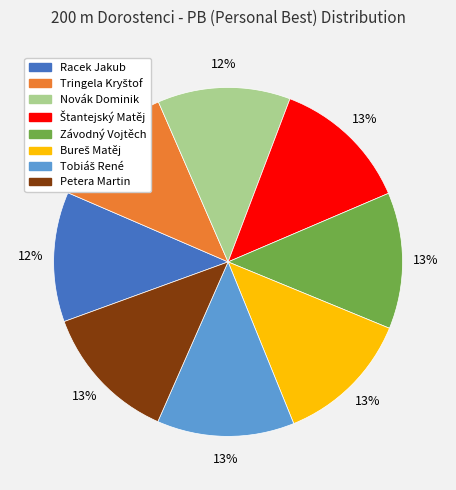

What percentage is the Novák Dominik slice, to the nearest percent?

12%